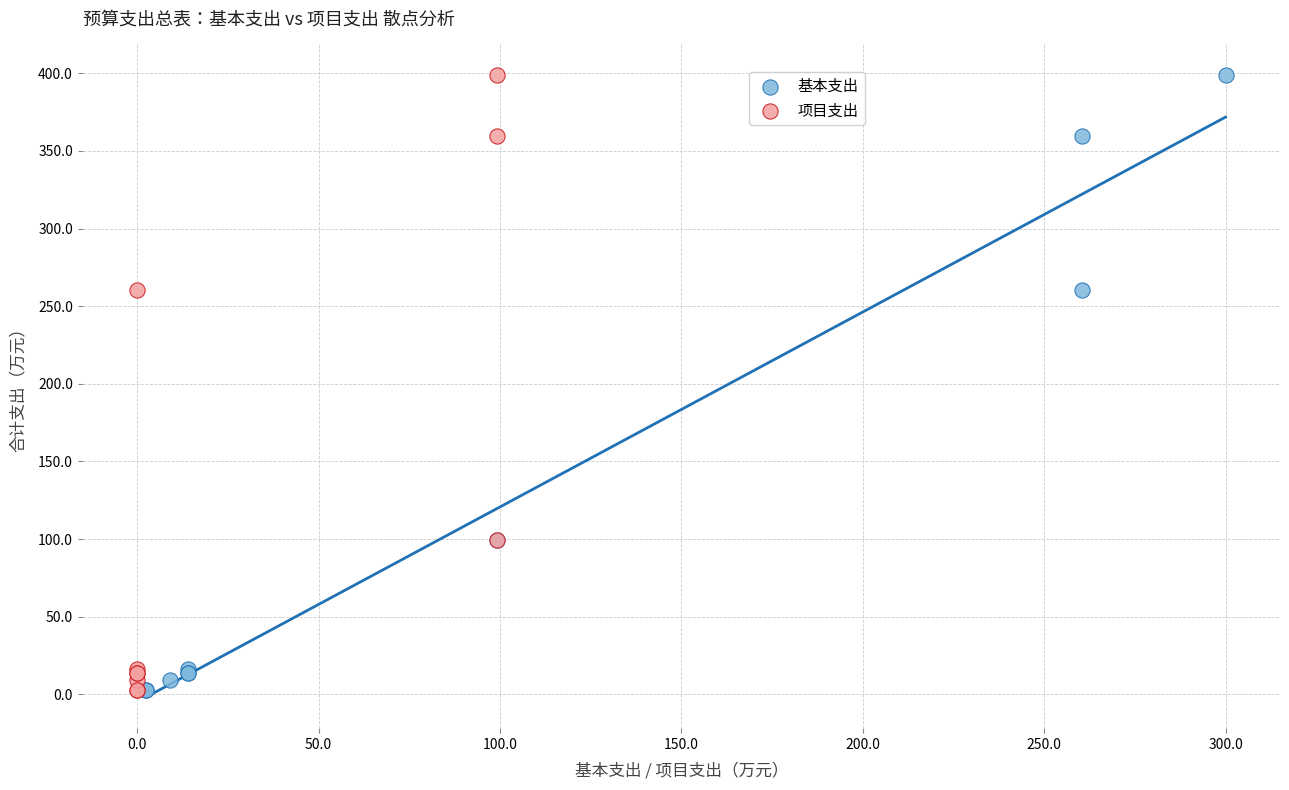

What are all the series names shown in the legend?

基本支出, 项目支出